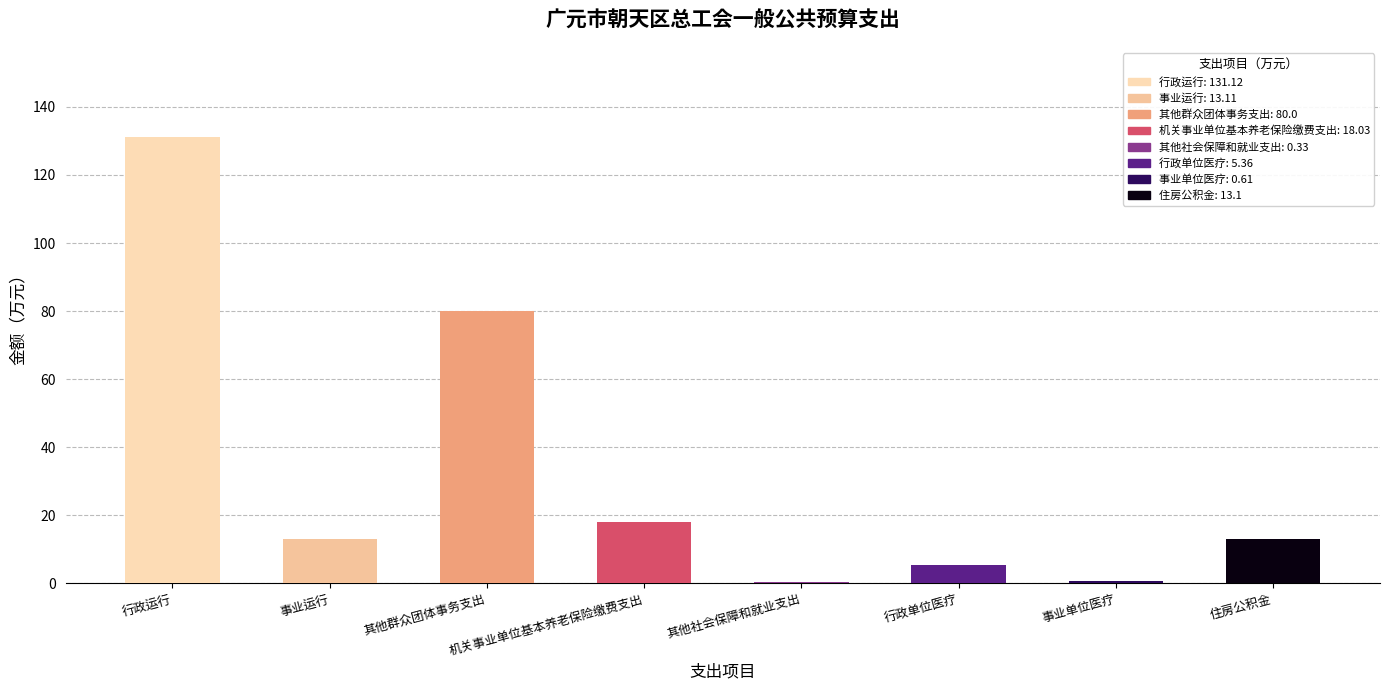

The value at 住房公积金 is 13.1. True or false?

True